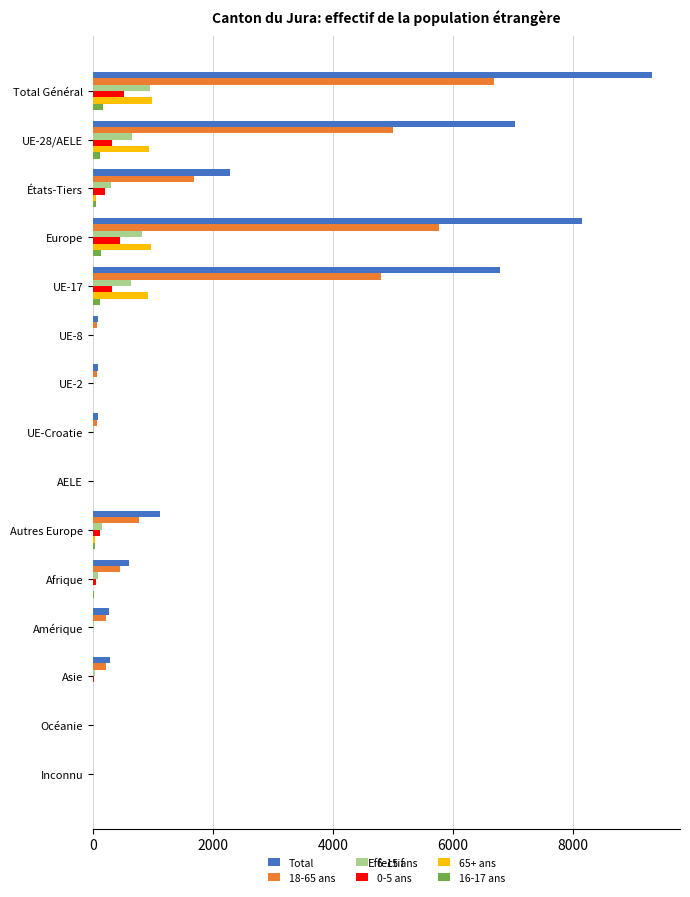

At which label is Total closest to 4661?

UE-17